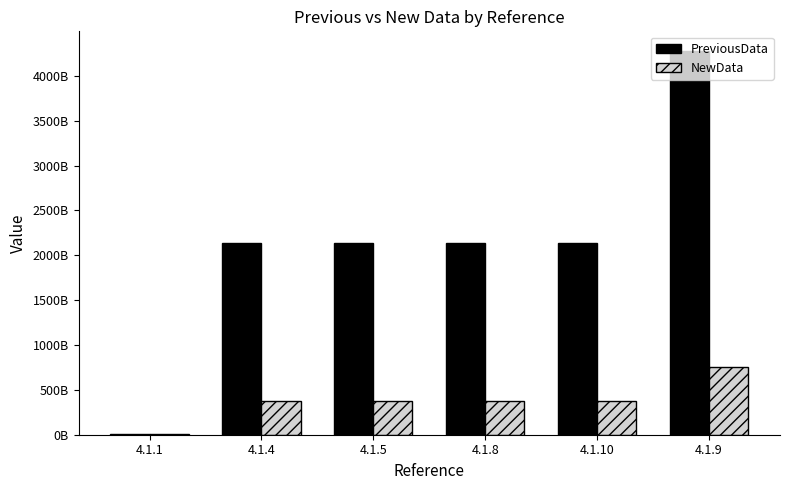

Are the bars grouped side by side (vs. stacked)?

Yes